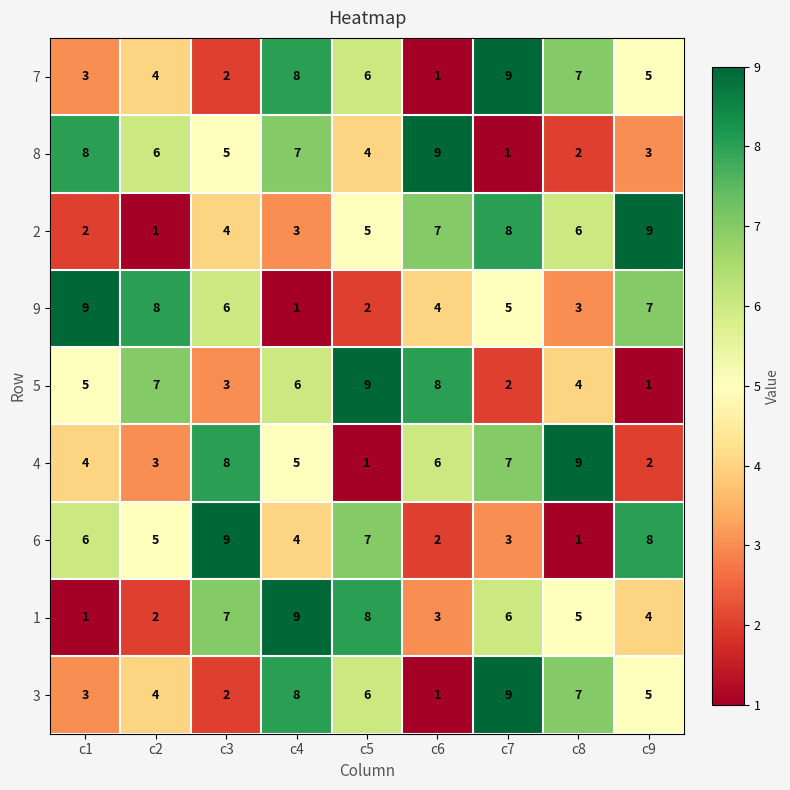

Which category has the lowest value in the 5 series?

c9